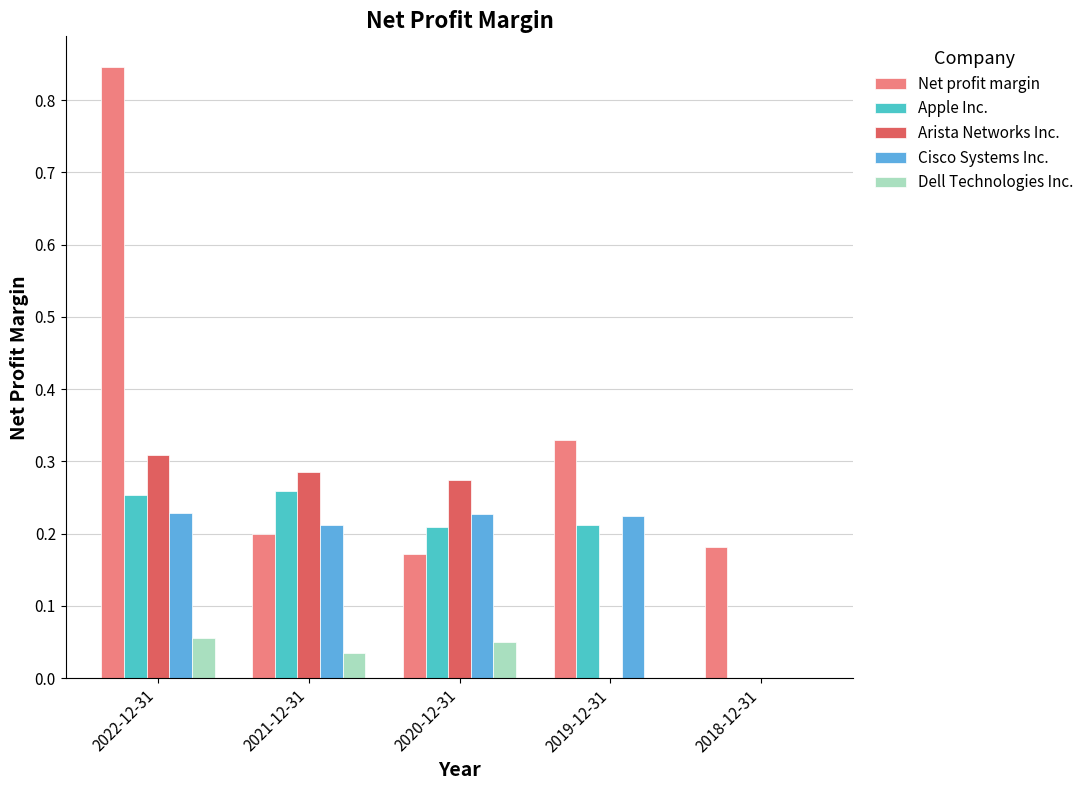

What is the sum of all Arista Networks Inc. values?

0.9